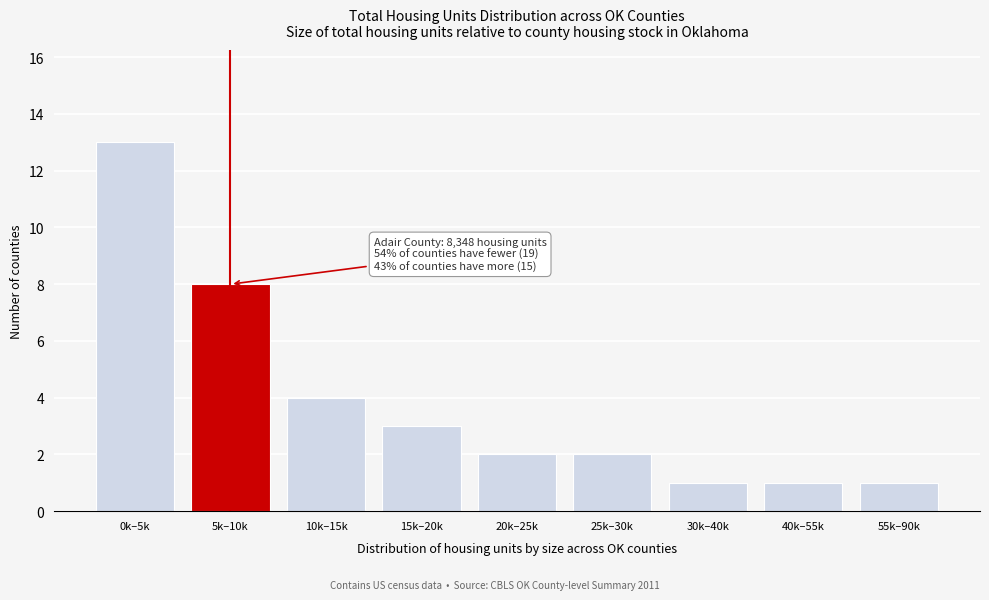

Reading left to right, transcribe all the data shown in this chart.

13	8	4	3	2	2	1	1	1